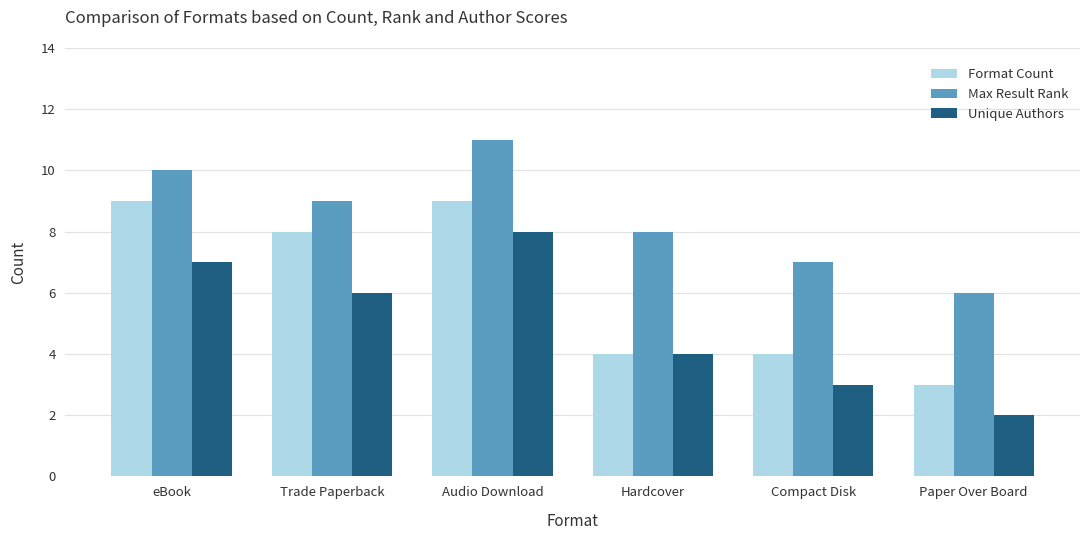

True or false: Format Count has a value of 4 at Hardcover.

True